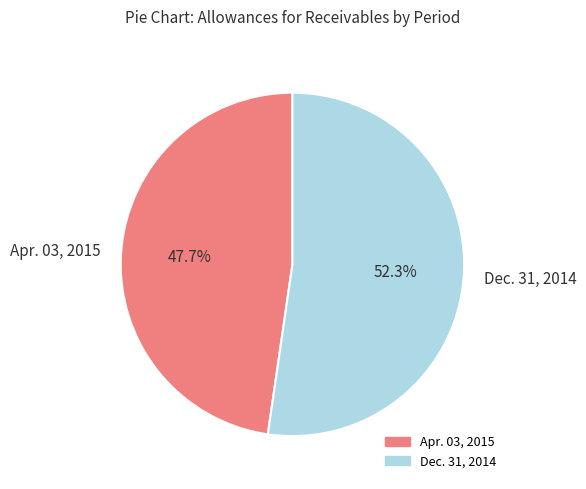

What is the largest slice in the pie chart?

Dec. 31, 2014